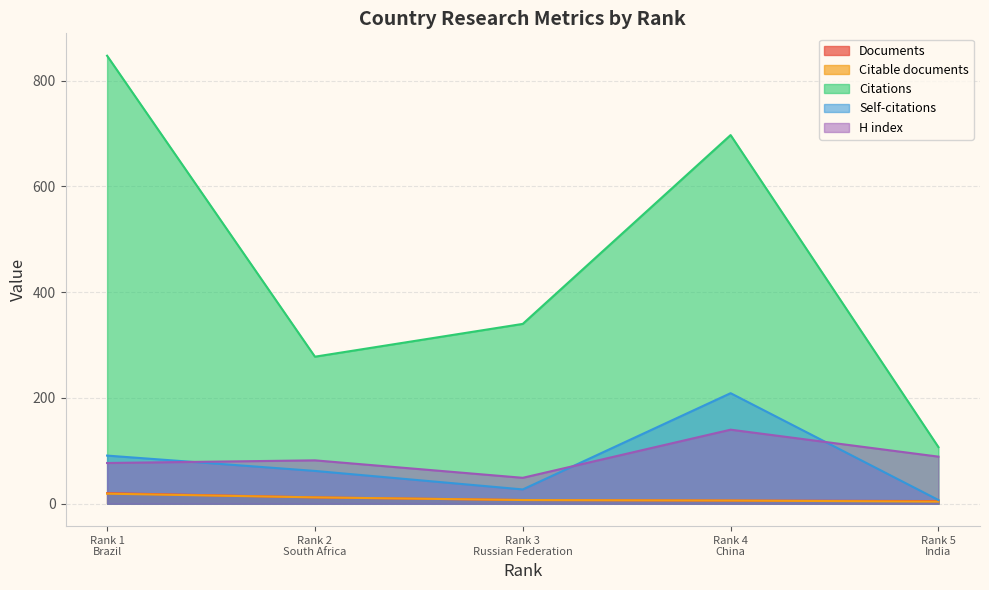

What is the greatest value displayed?

847